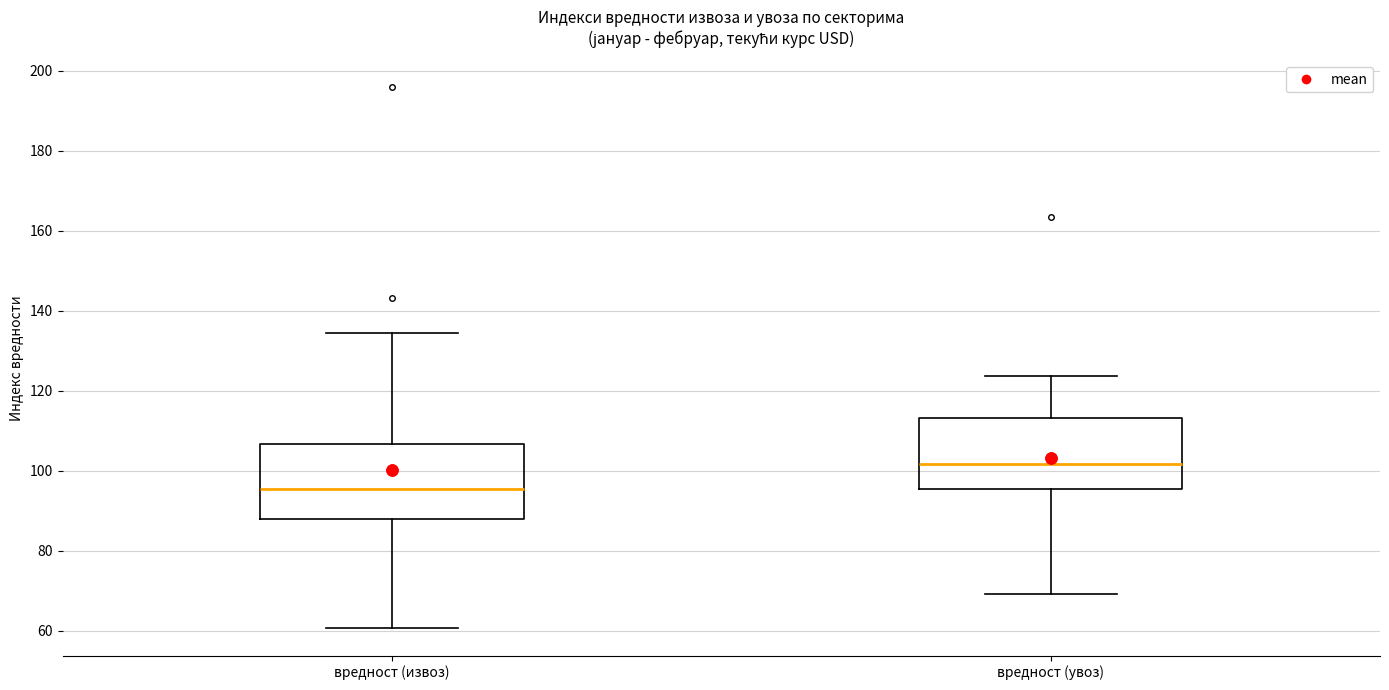

Reading left to right, transcribe this box plot: for each box, give where its median line is, the range the box spans, and where its two whiskers end, as read against the y-axis. The values are not printed on the chart, so give them approximately, as read against the axis.

вредност (извоз): median 96, box 88 to 106, whiskers 60 to 134
вредност (увоз): median 102, box 96 to 114, whiskers 70 to 124